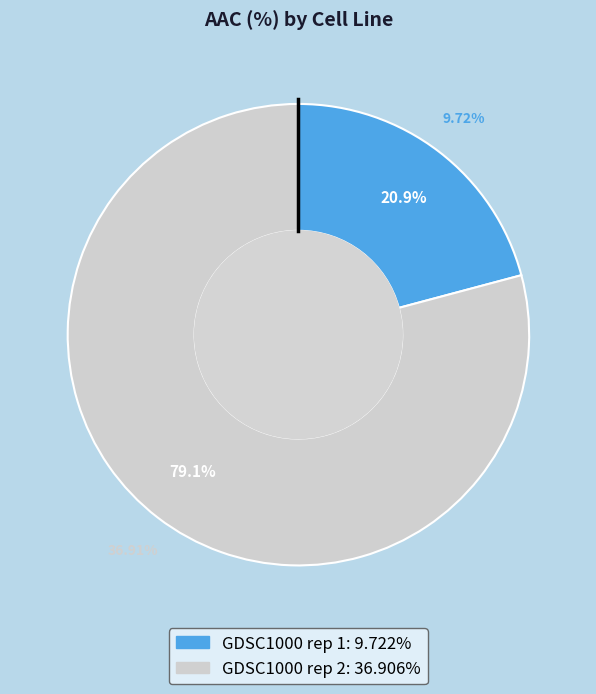

Which category has the biggest portion of the pie?

GDSC1000 rep 2